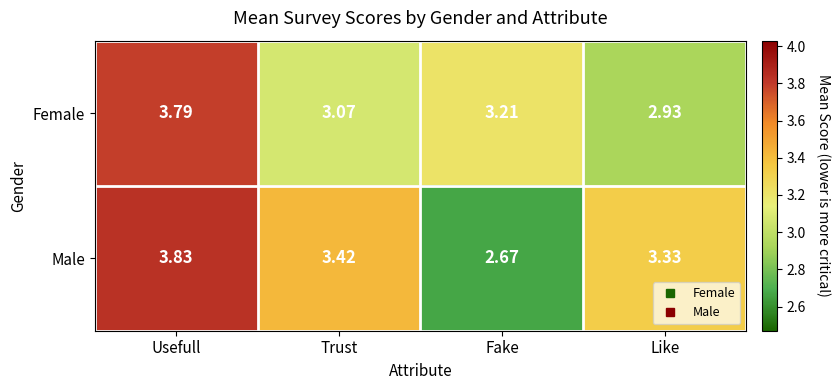

At which category is the sum across all series the highest?

Usefull